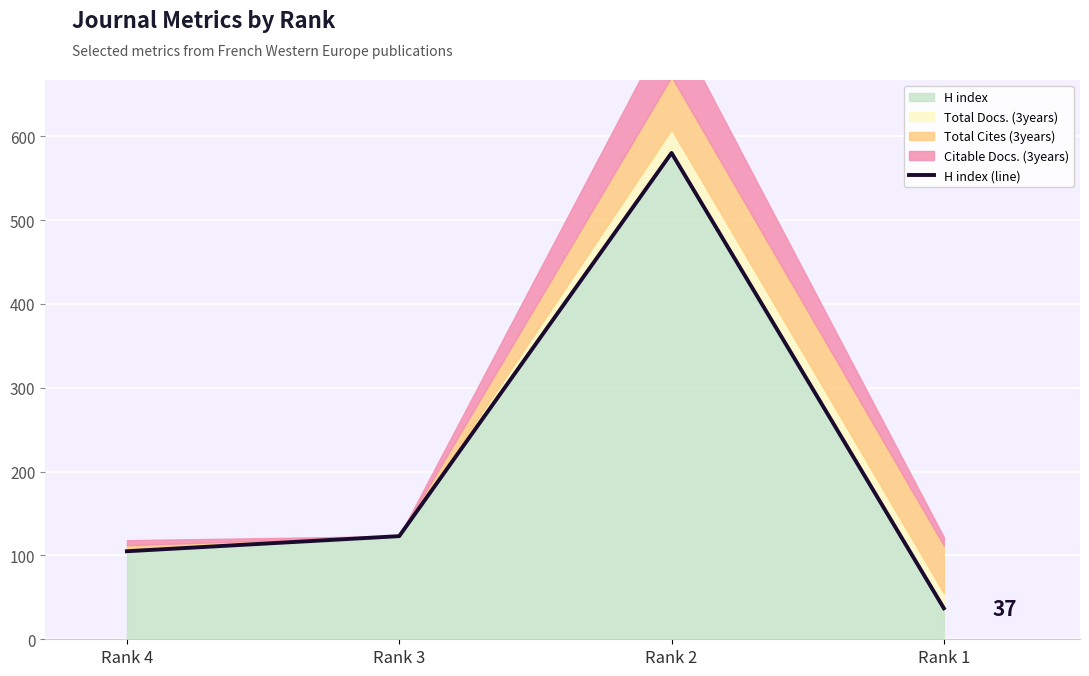

Where is the first local maximum?

Rank 2